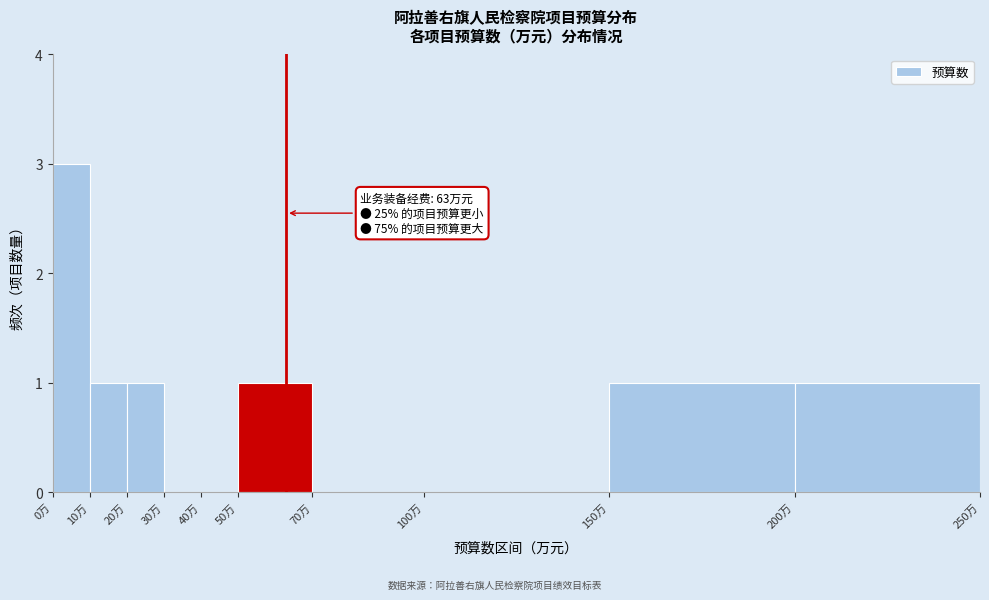

Which range on the x-axis has the tallest bar?

0 to 10